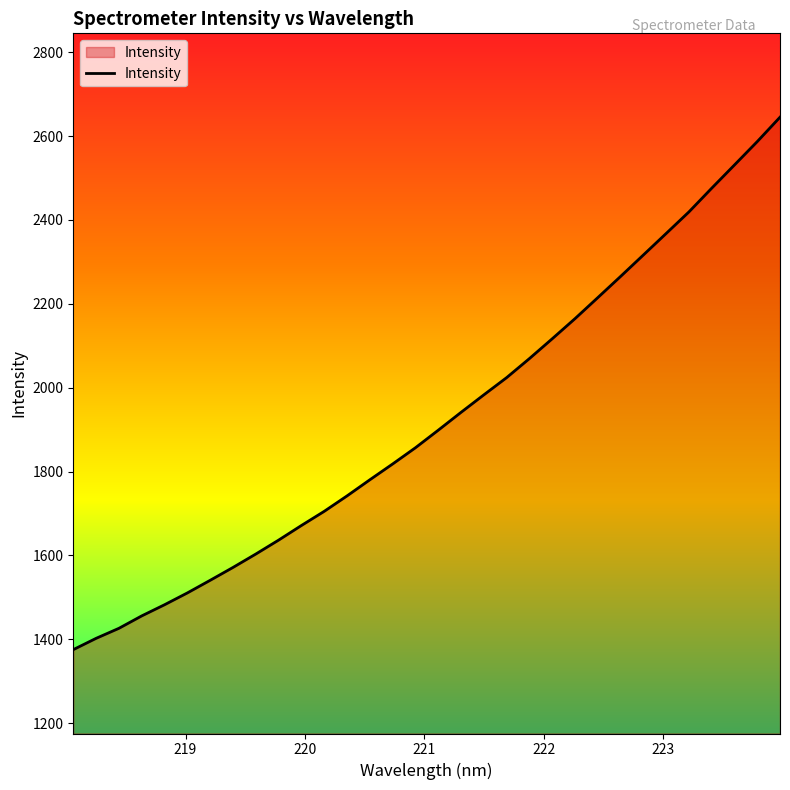

What is the difference between the maximum and minimum values?

1269.8